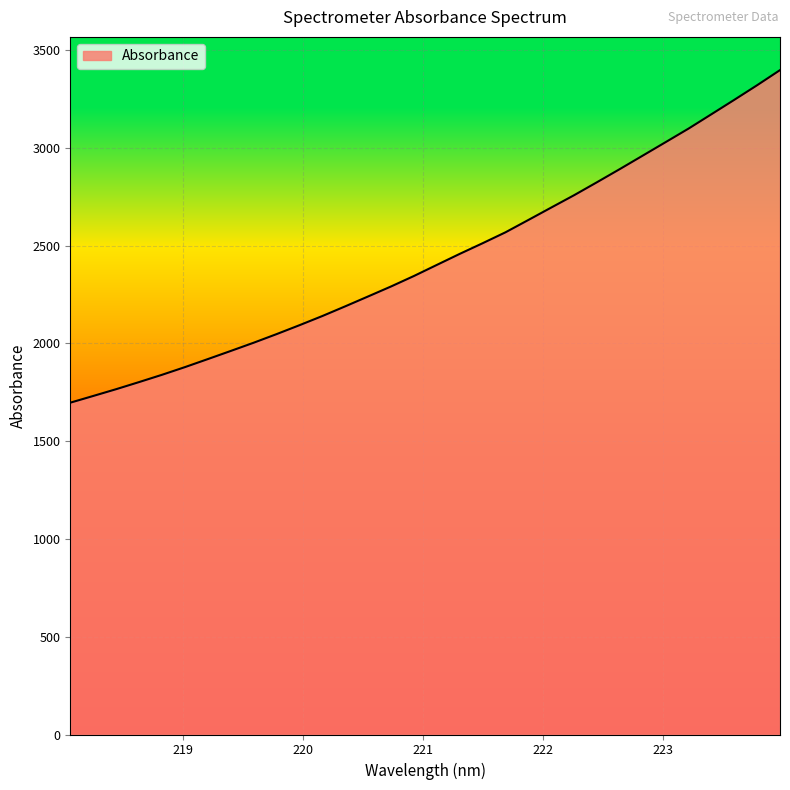

What is the difference between the maximum and minimum values?

1700.9